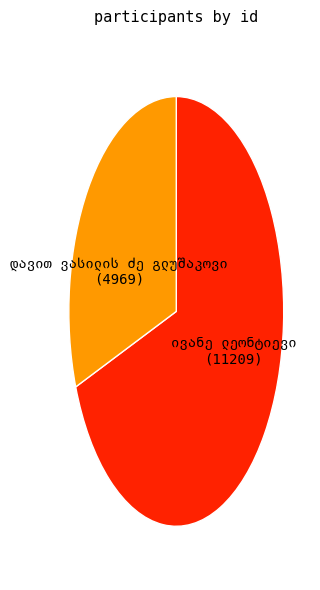

Is there a majority slice in this chart?

Yes